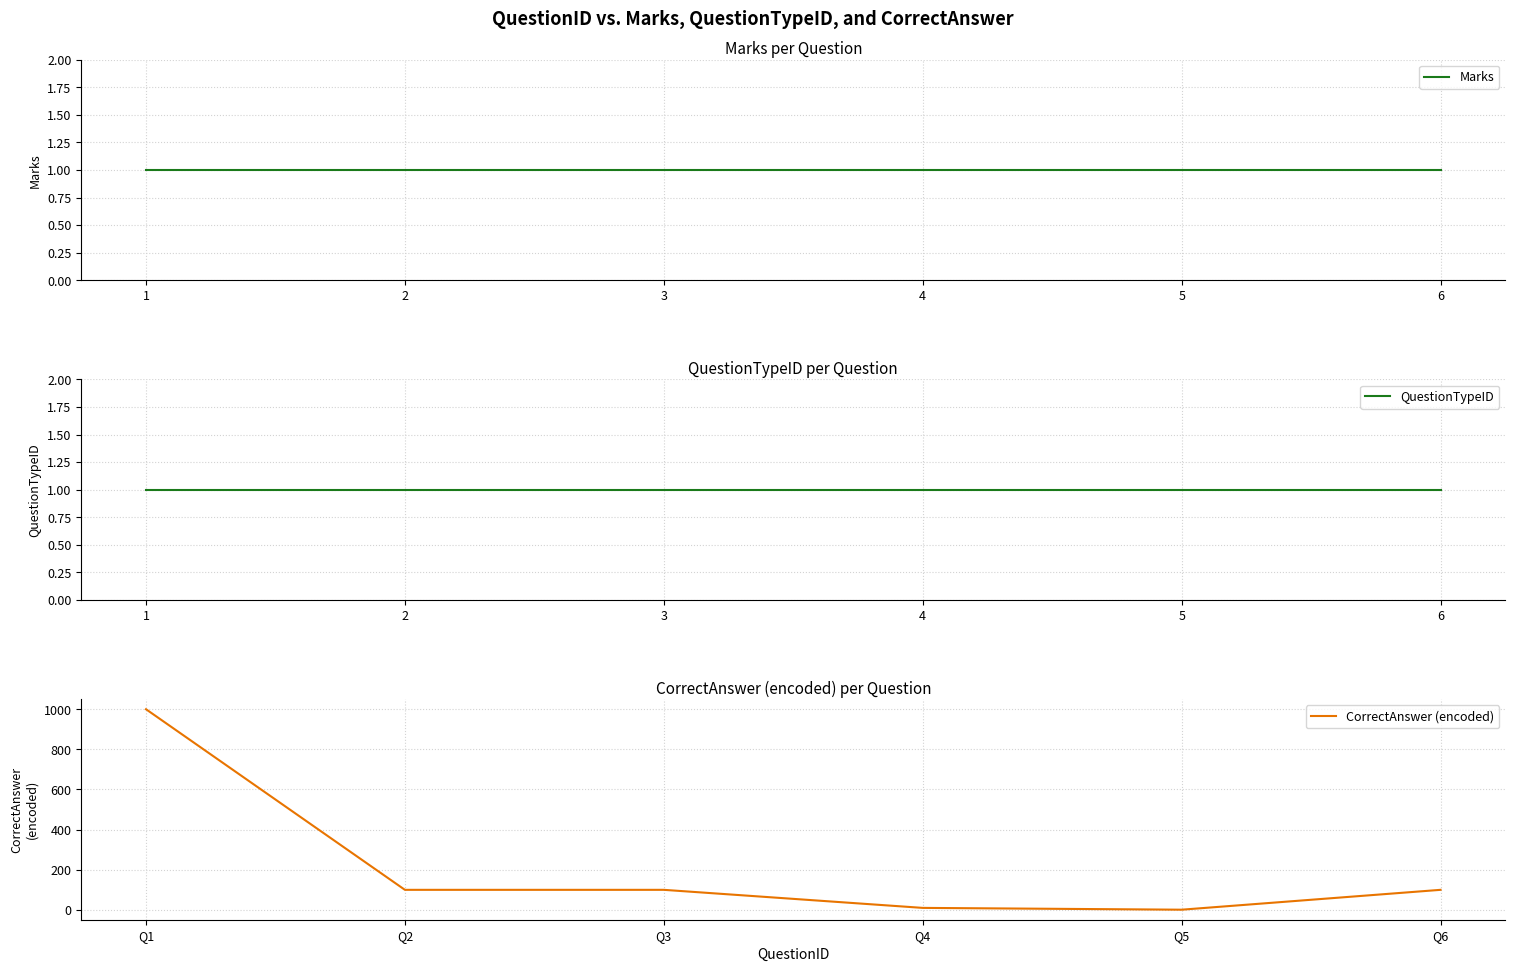

Is the value of QuestionTypeID at 2 greater than the value of Marks at 6?

No